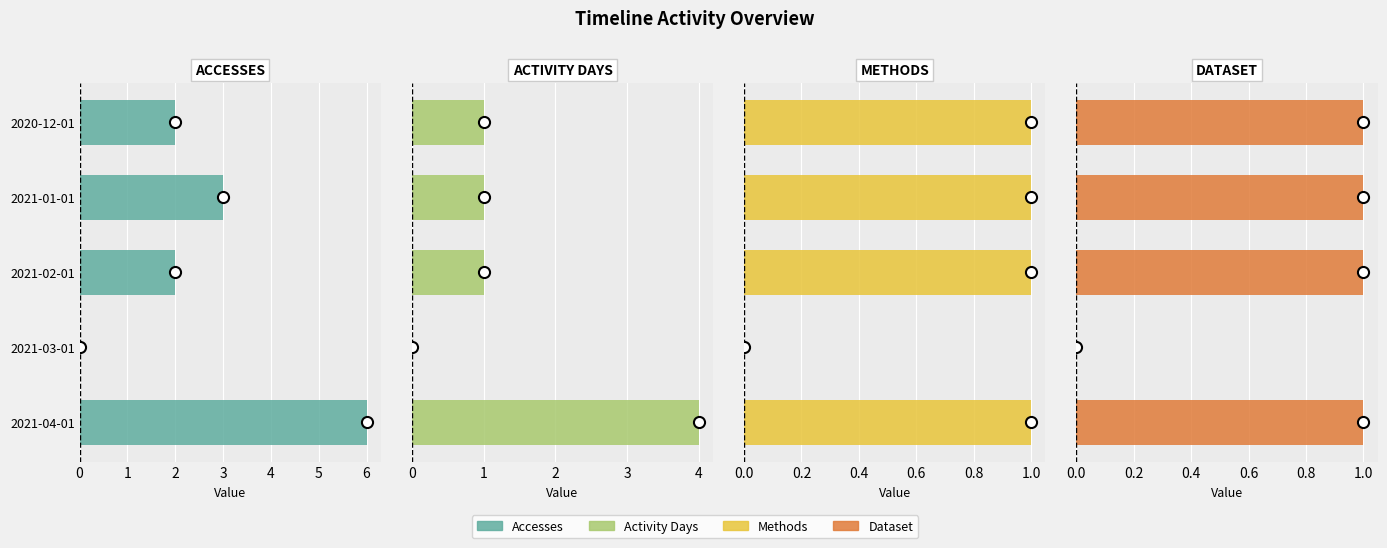

How many series are shown in this chart?

4